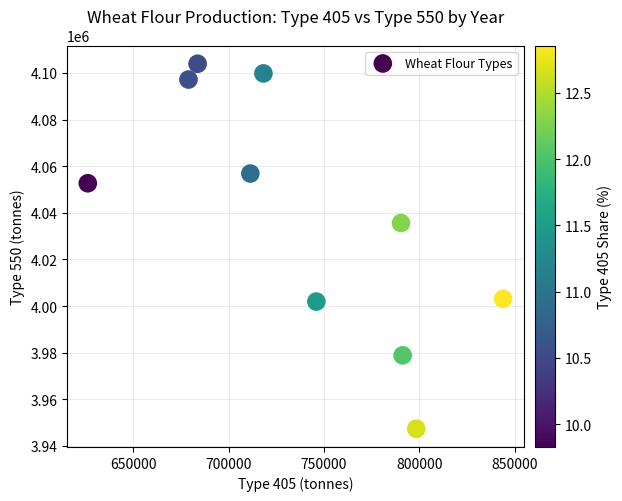

What Y value in the scatter plot is closest to 4025663?

4035617